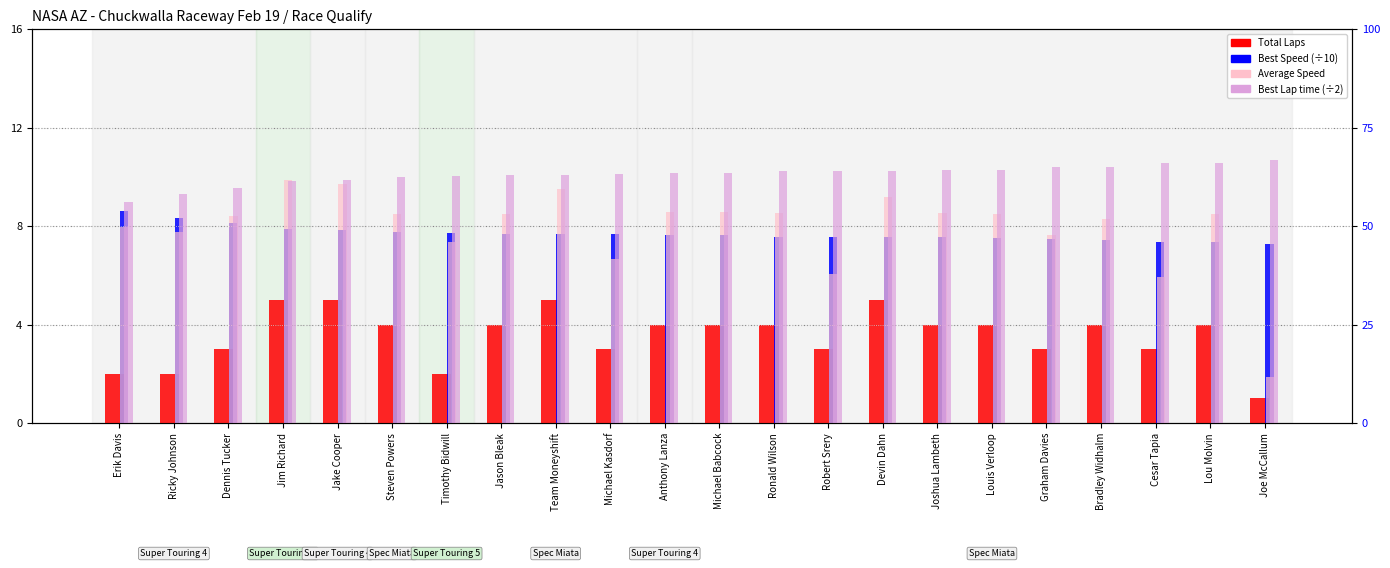

Rank the series at Joe McCallum from highest to lowest value.

Best Lap time (÷2), Average Speed, Best Speed (÷10), Total Laps